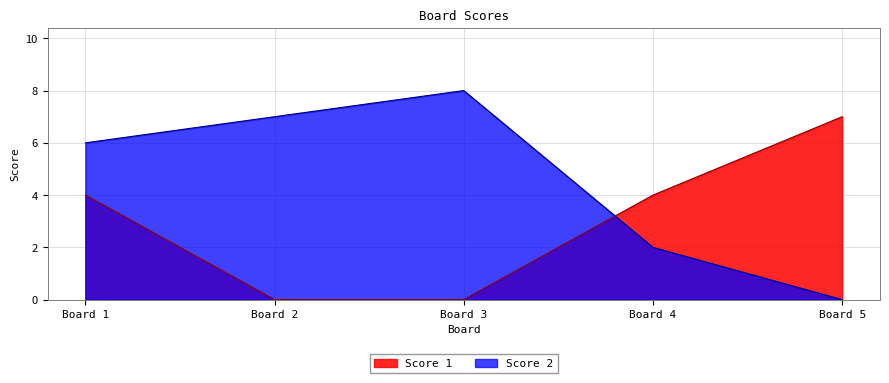

True or false: Score 2 and Score 1 cross at least once.

True